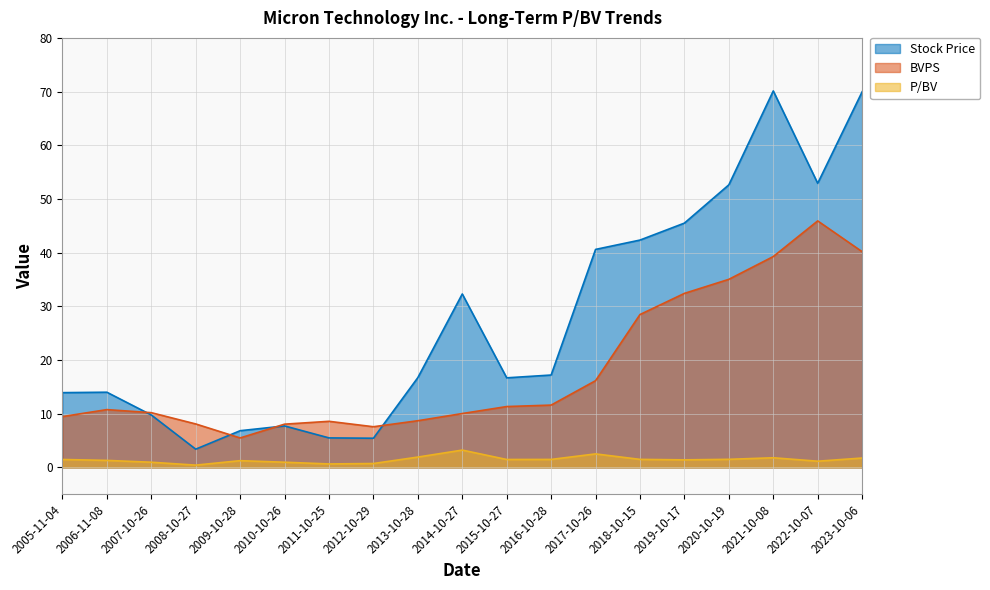

What are all the series names shown in the legend?

Stock Price, BVPS, P/BV